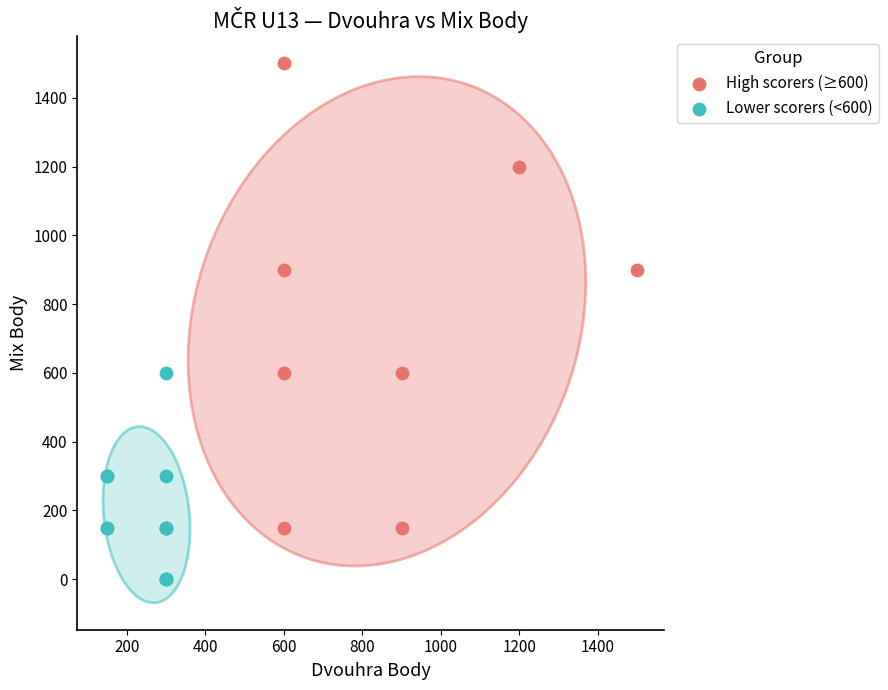

Which series reaches the minimum Y coordinate?

Lower scorers (<600)